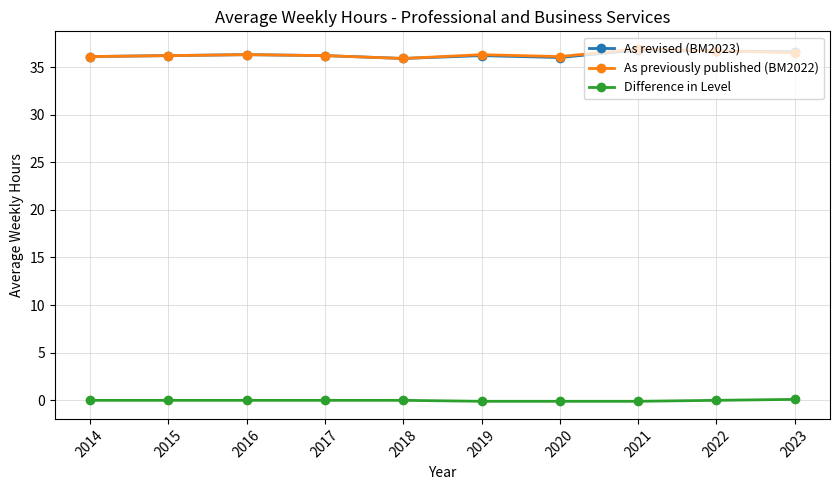

True or false: Difference in Level and As previously published (BM2022) cross at least once.

False